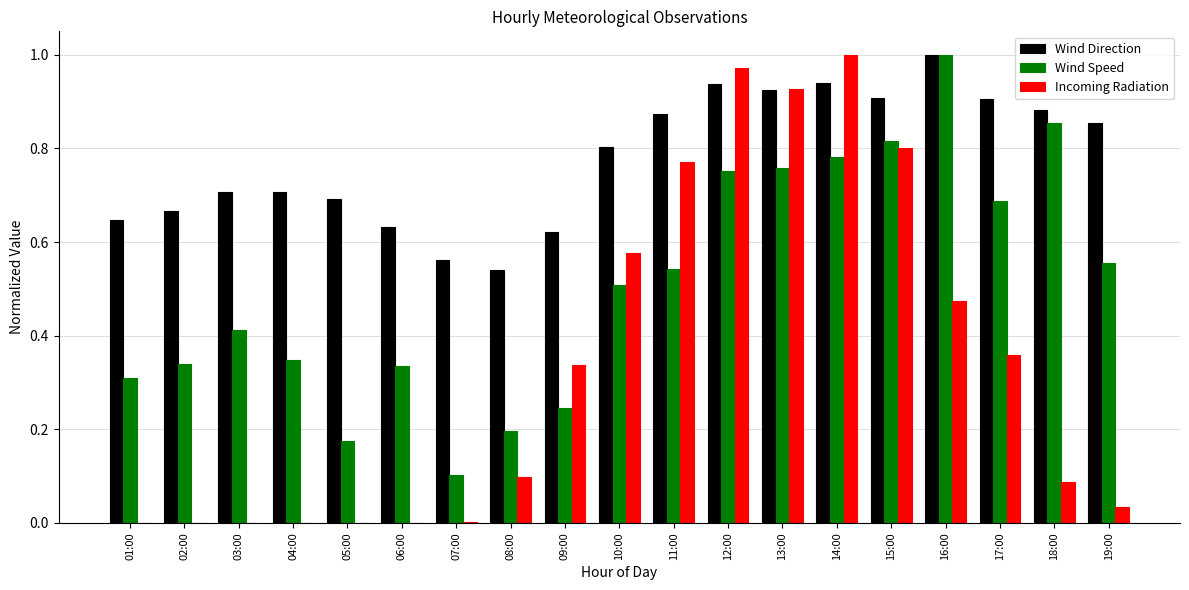

The Wind Direction series shows 0.9 at 13:00. True or false?

True